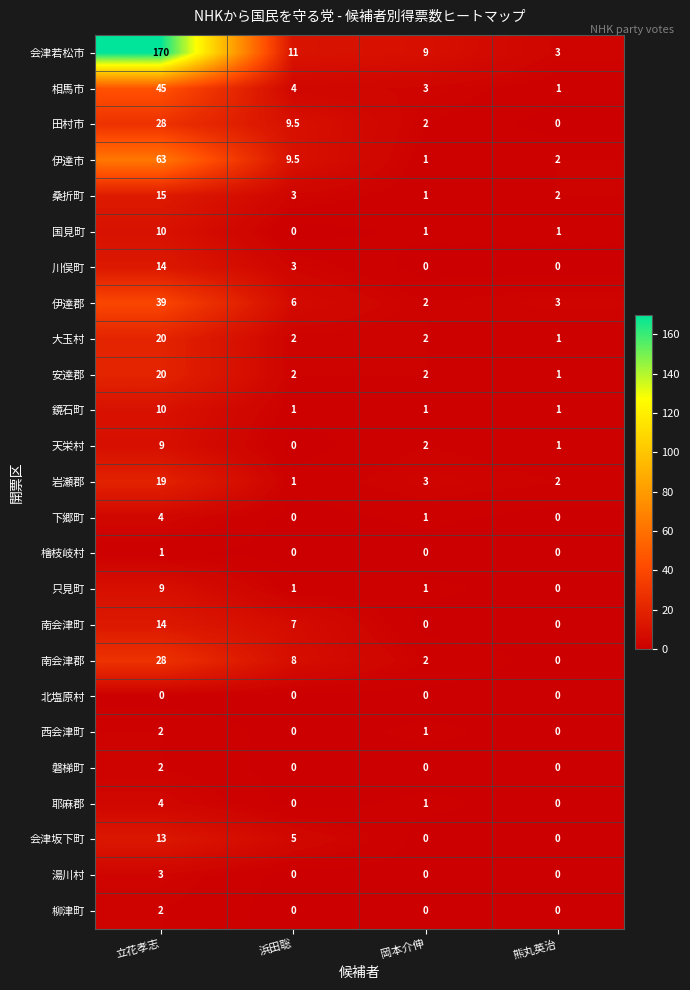

What is the highest value of the 相馬市 series?

45.0